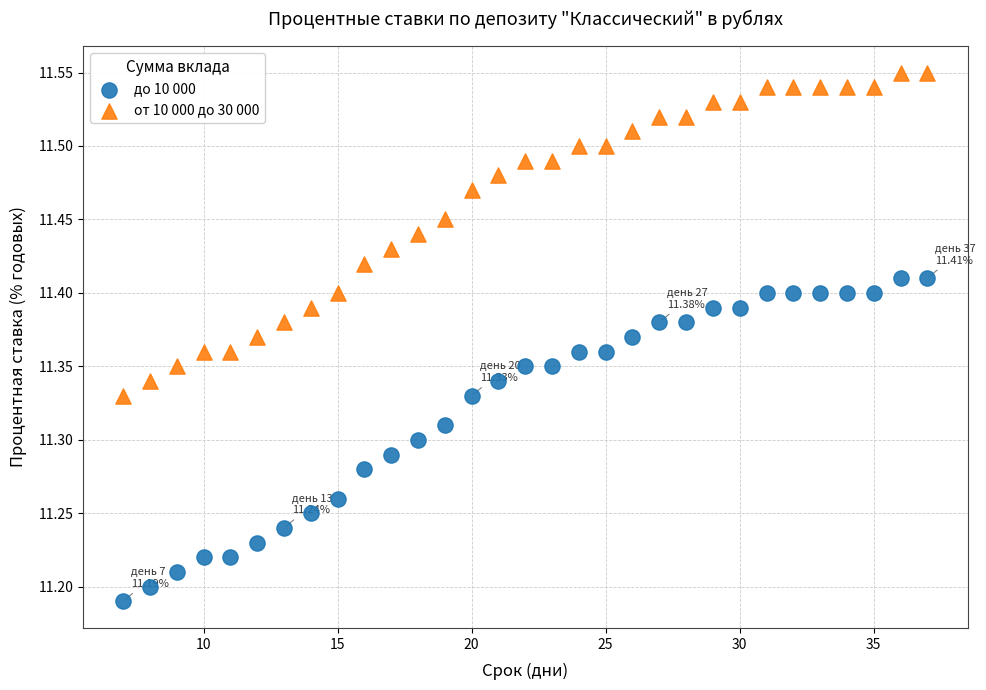

Which series contains the lowest Y value?

до 10 000